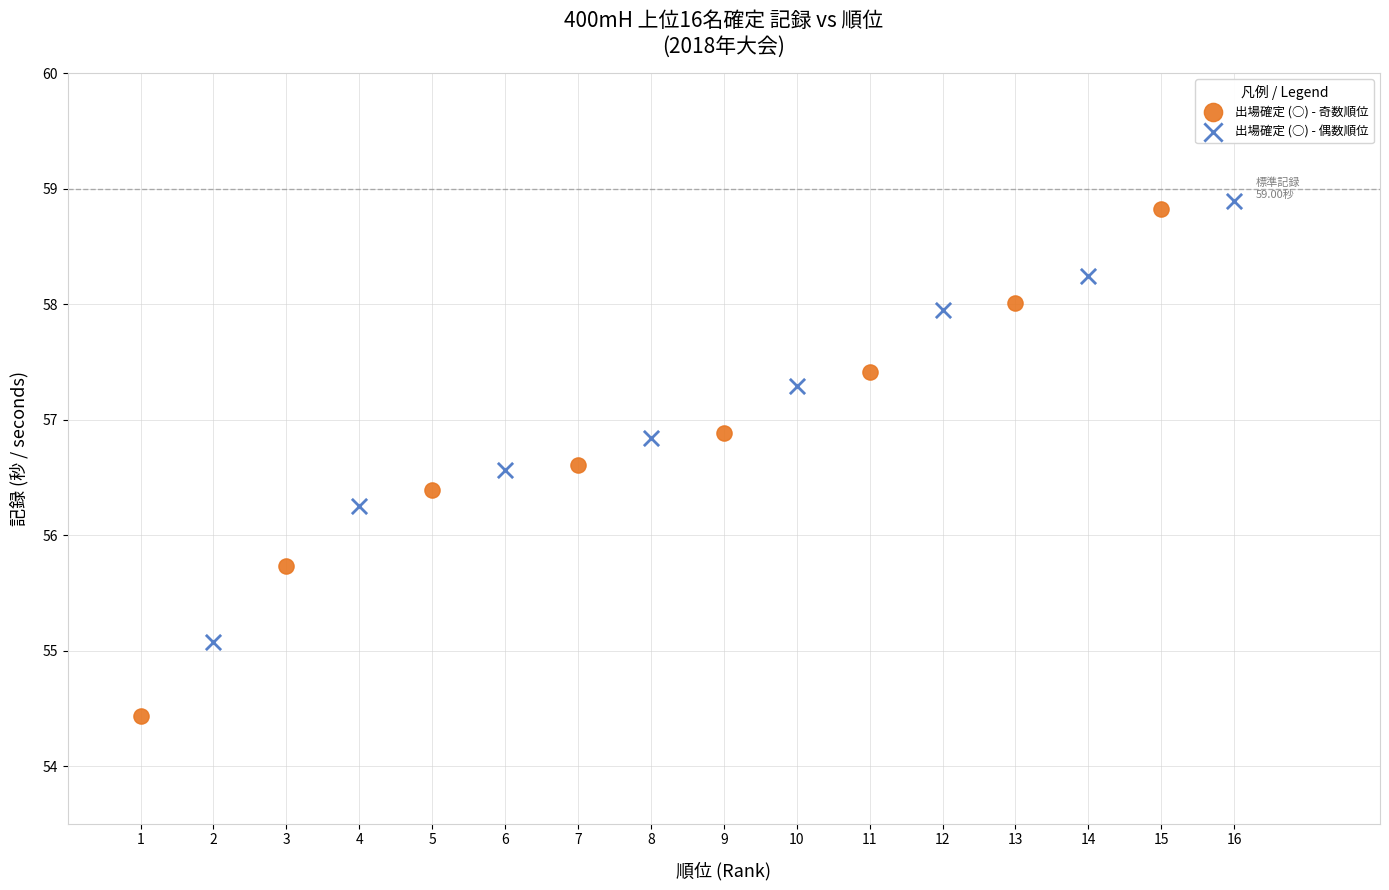

Which series reaches the minimum Y coordinate?

出場確定 (○) - 奇数順位